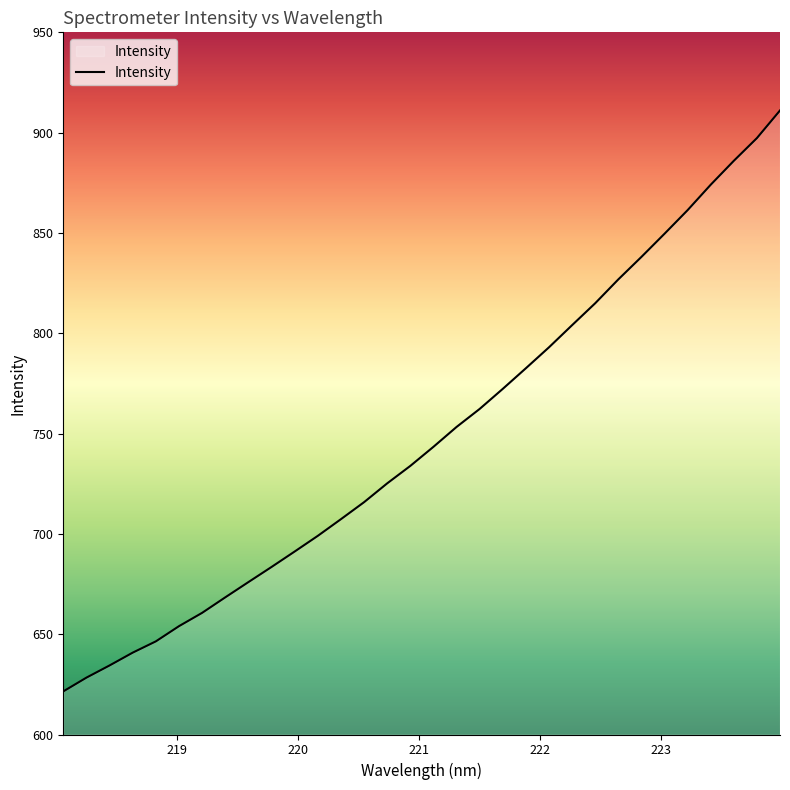

How many lines are shown in the chart?

1